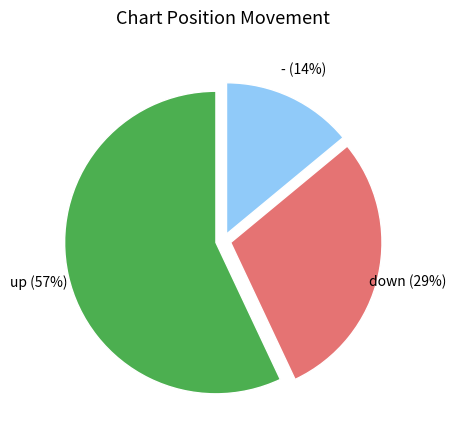

Which category has the biggest portion of the pie?

up